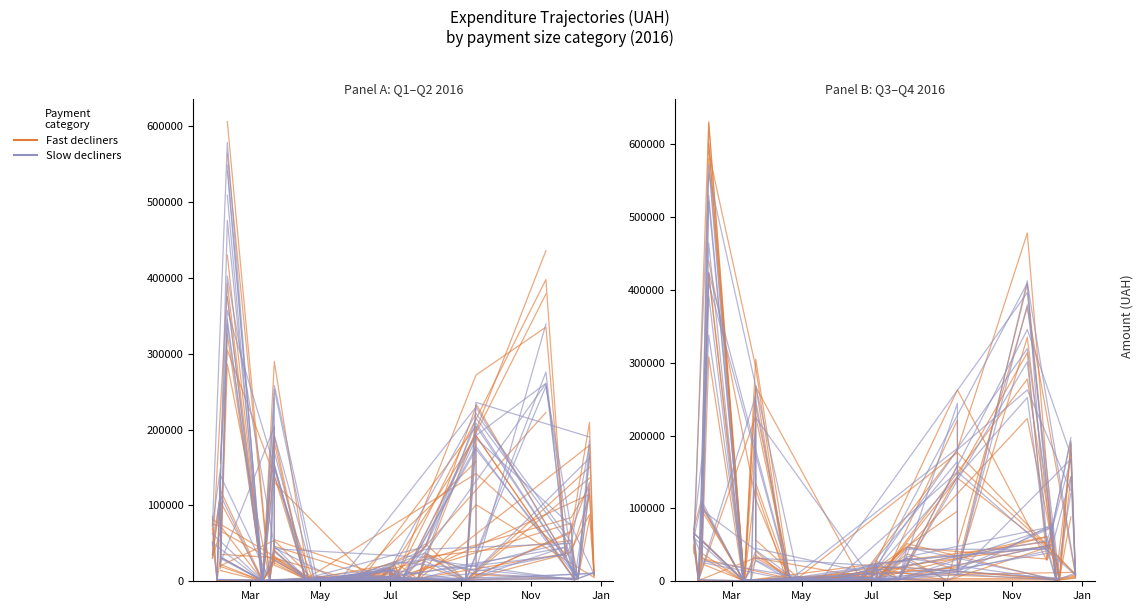

Reading left to right, list all the values displayed in this chart.

Fast decliners: 0=452100.0	1=104098.6	2=26354.5	3=1003.0	4=59222.9	5=205710.5	6=38210.5	7=1170.0	8=500.0	9=250.0	10=1000.0	11=391.2	12=1536.0	13=3515.5	14=700.0	15=4589.8	16=1383.6	17=1031.9	18=865.2	19=6742.9	20=3973.2	21=3125.2	22=13795.8	23=4083.9	24=19242.0	25=3500.0	26=1186.8	27=2450.0	28=35130.0	29=997.0	30=185221.2	31=12927.0	32=319574.0	33=42588.0	34=60666.6	35=2050.0	36=3420.0	37=151367.0	38=8376.9
Slow decliners: 0=452100.0	1=130453.1	2=27354.5	3=2003.0	4=61222.9	5=210000.0	6=40000.0	7=1500.0	8=600.0	9=350.0	10=1200.0	11=450.0	12=1800.0	13=4000.0	14=800.0	15=5000.0	16=1500.0	17=1200.0	18=900.0	19=7000.0	20=4200.0	21=3500.0	22=14000.0	23=4500.0	24=20000.0	25=3800.0	26=1300.0	27=2700.0	28=36000.0	29=1100.0	30=190000.0	31=13500.0	32=330000.0	33=45000.0	34=62000.0	35=2200.0	36=3600.0	37=155000.0	38=9000.0